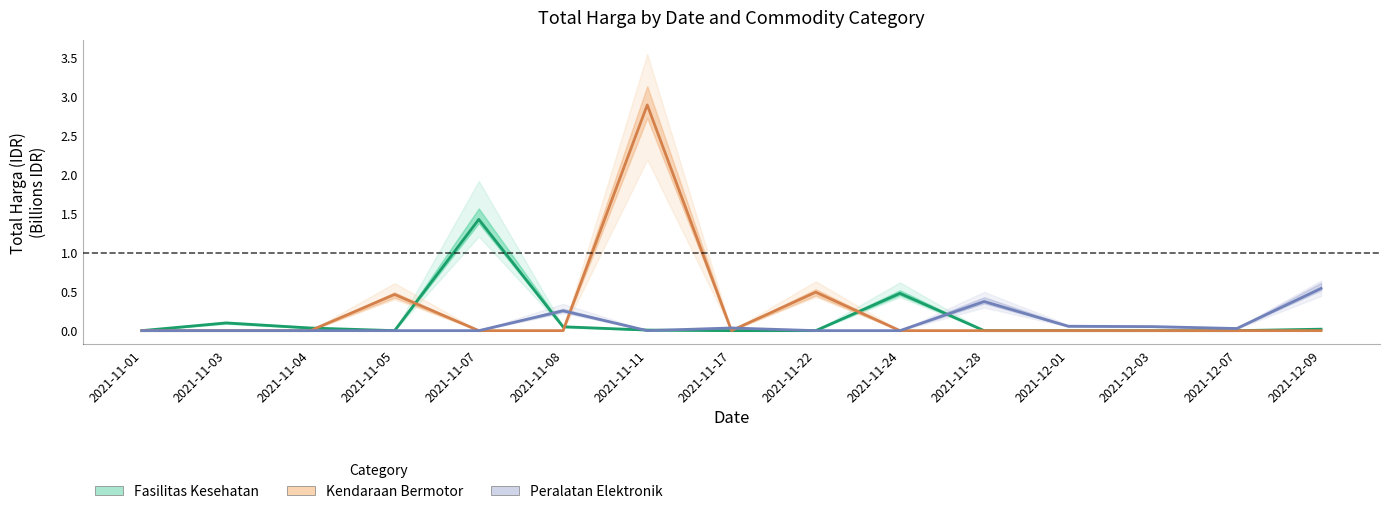

Reading right to left, transcribe all the data shown in this chart.

Fasilitas Kesehatan: 0.0	0.0	0.0	0.0	0.0	0.5	0.0	0.0	0.0	0.0	1.4	0.0	0.0	0.1	0.0
Kendaraan Bermotor: 0.0	0.0	0.0	0.0	0.0	0.0	0.5	0.0	2.9	0.0	0.0	0.5	0.0	0.0	0.0
Peralatan Elektronik: 0.5	0.0	0.1	0.1	0.4	0.0	0.0	0.0	0.0	0.3	0.0	0.0	0.0	0.0	0.0